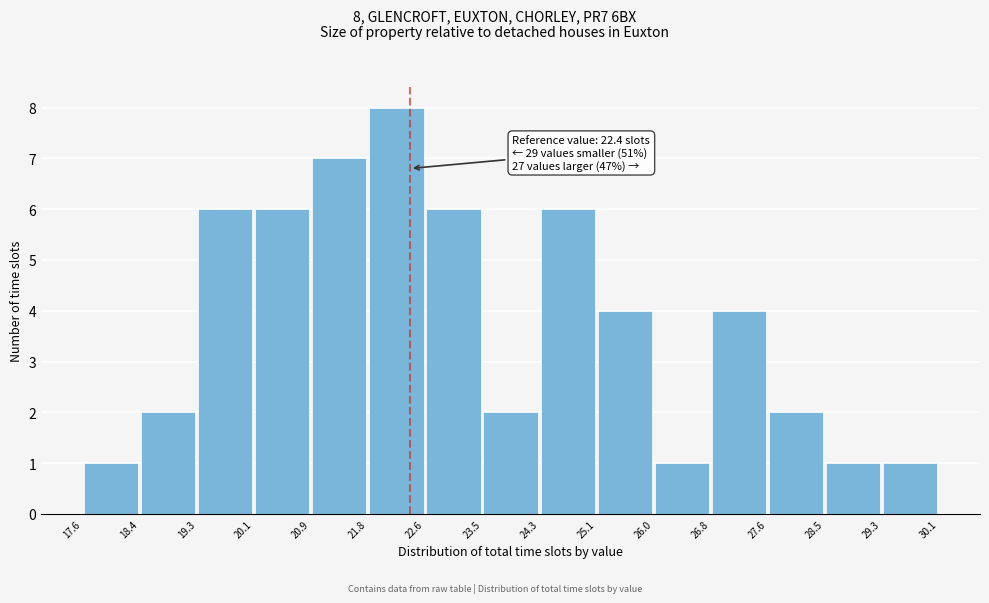

Which range on the x-axis has the tallest bar?

21.8 to 22.6